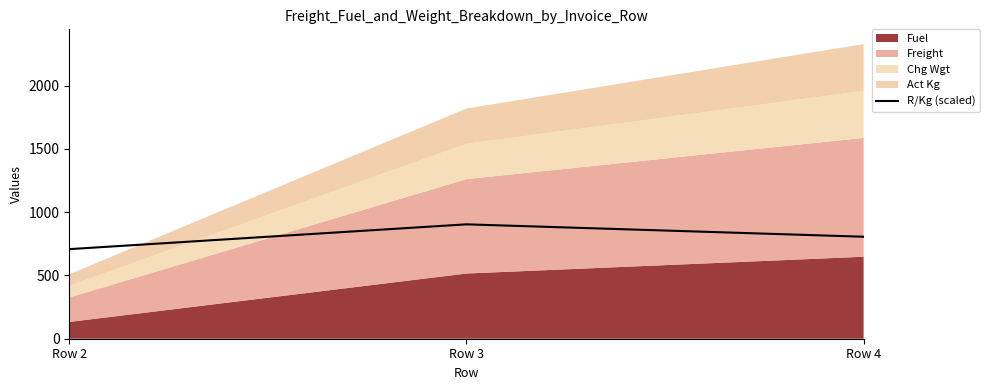

Read the value at Row 4.

806.0